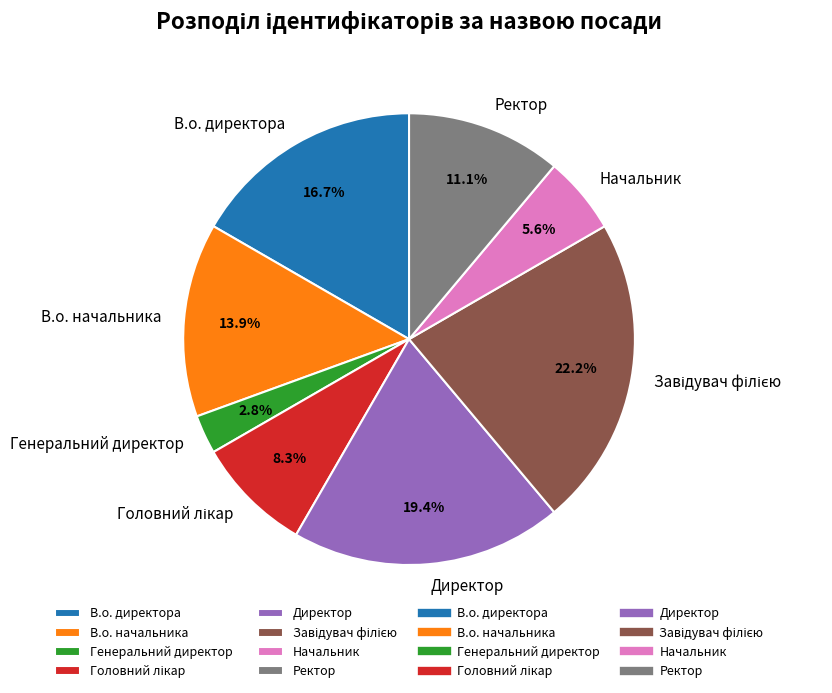

To the nearest percent, what is the difference between the largest and smallest slice percentages?

19%